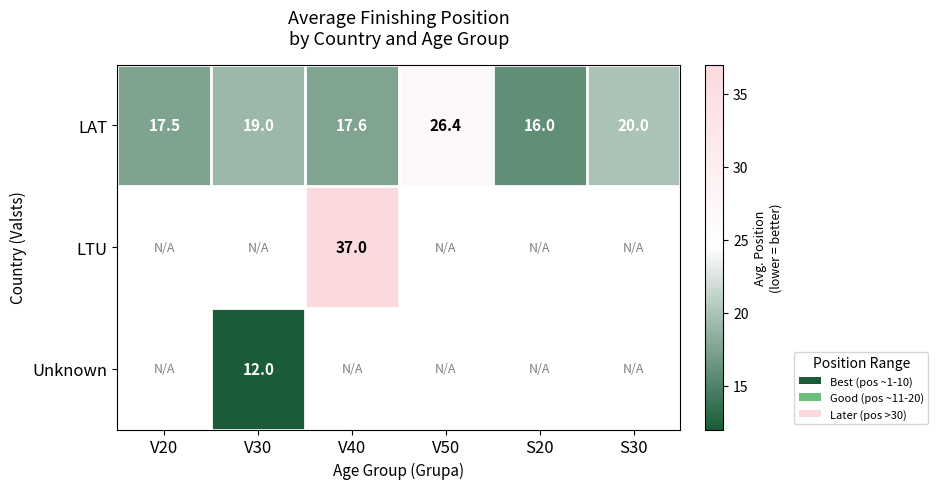

Is it true that Unknown equals 12.0 at V30?

True